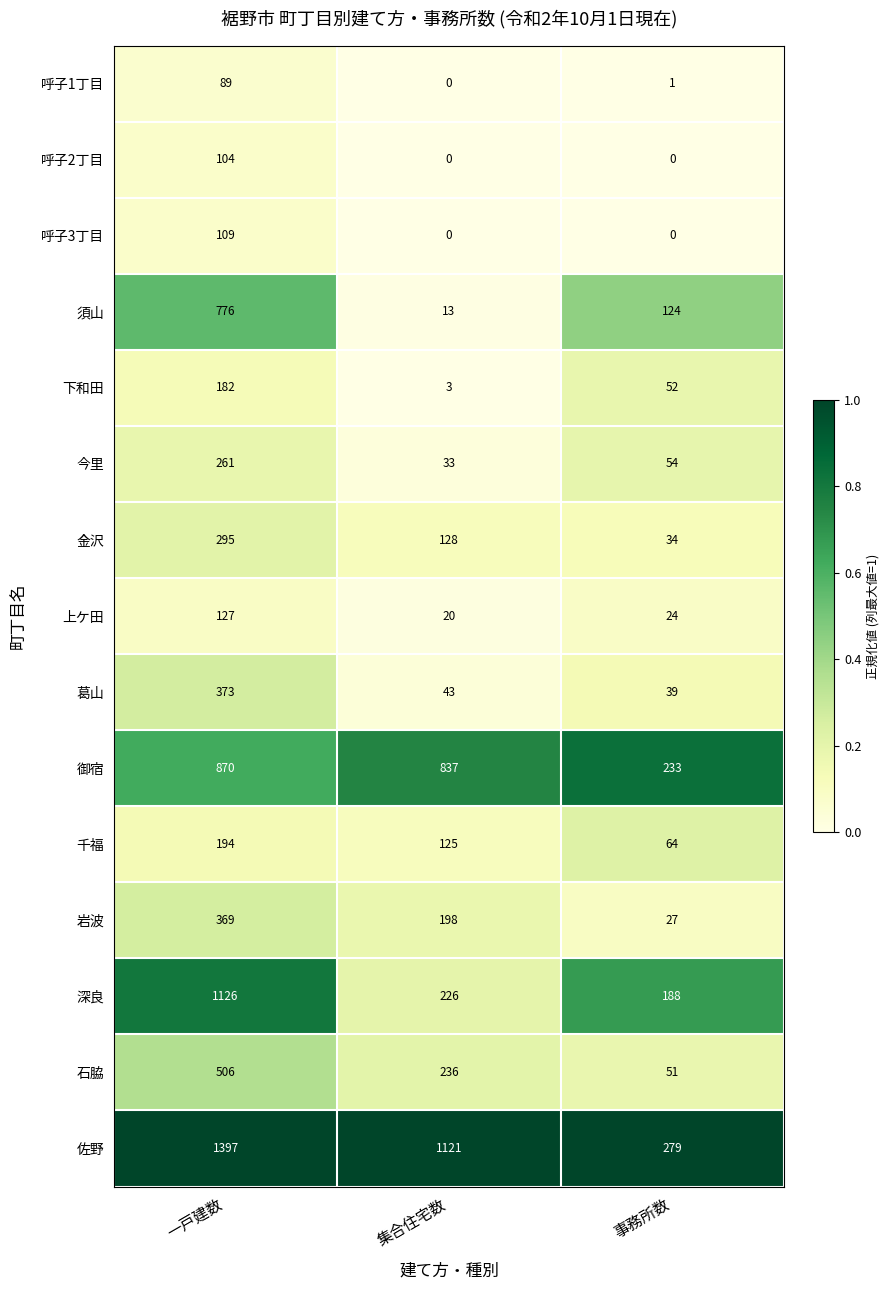

Which series has the largest range (max minus min)?

佐野